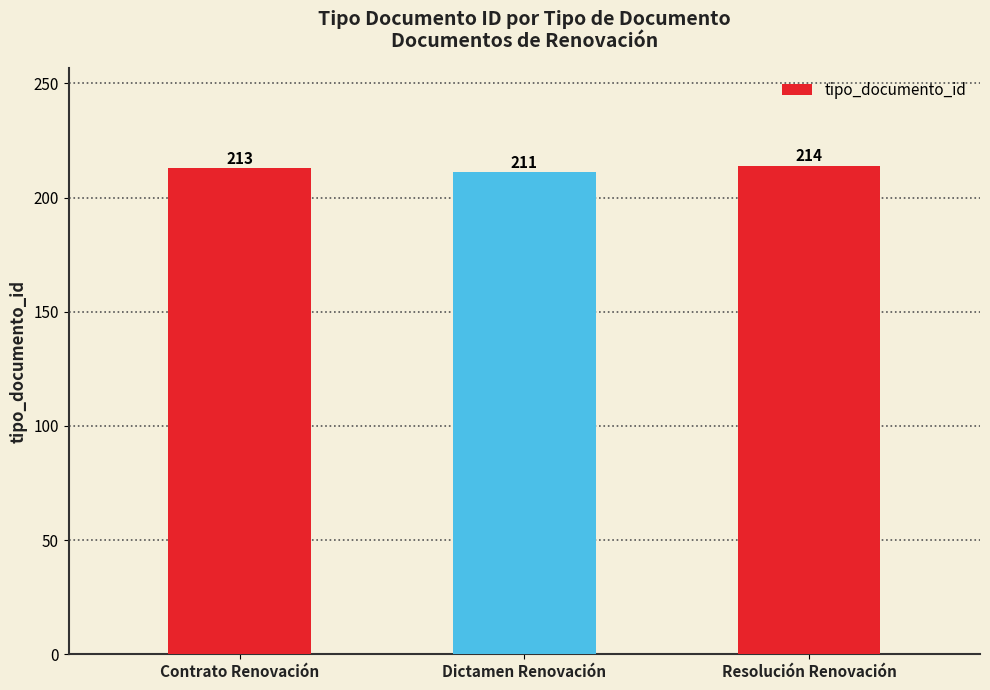

What is the greatest value displayed?

214